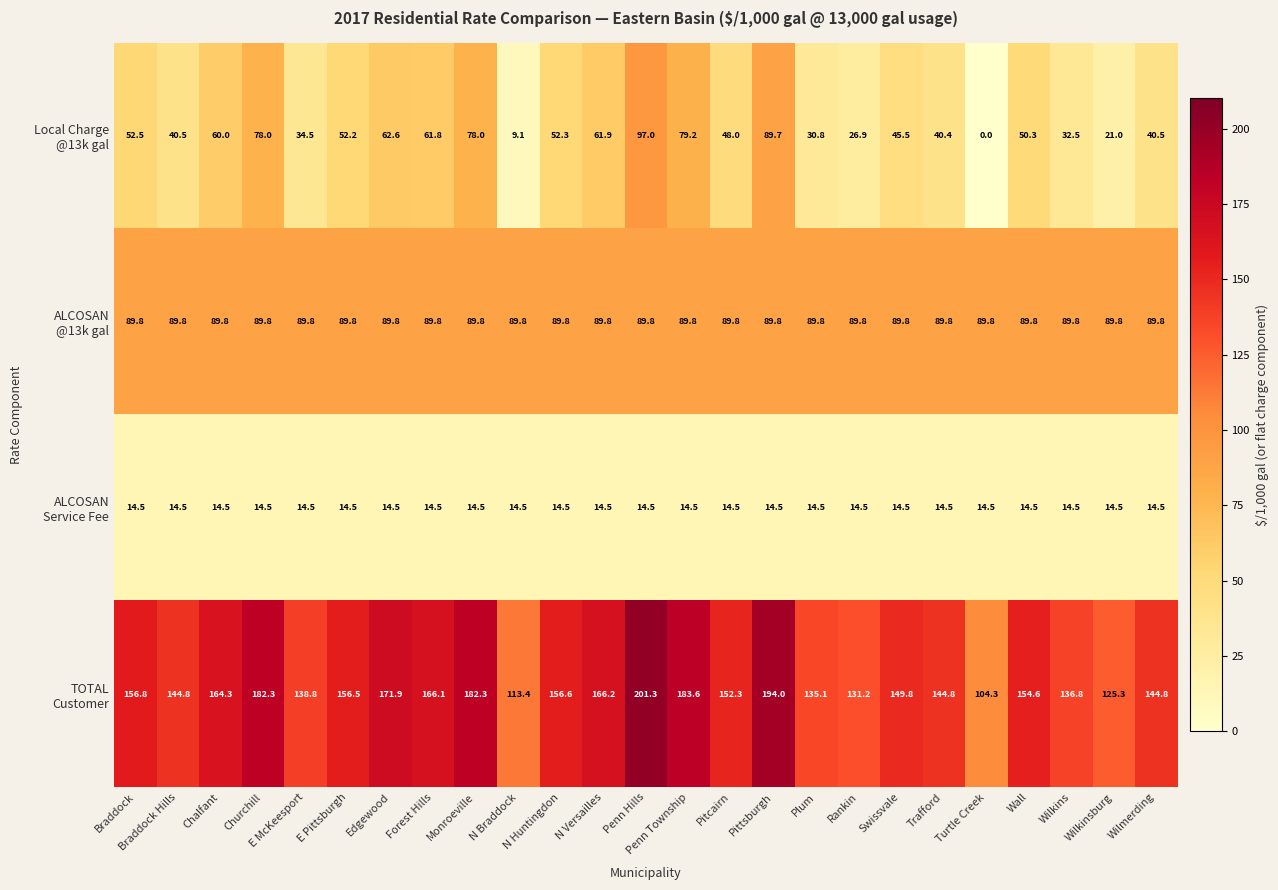

What is the spread (max minus min) of values at Penn Hills?

186.8